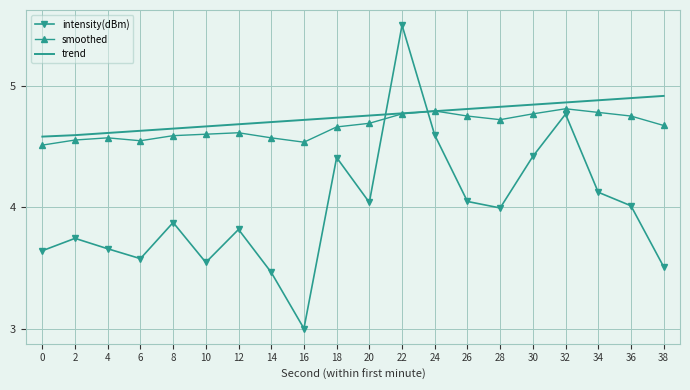

The value of intensity(dBm) at 2 is 5.0. True or false?

False